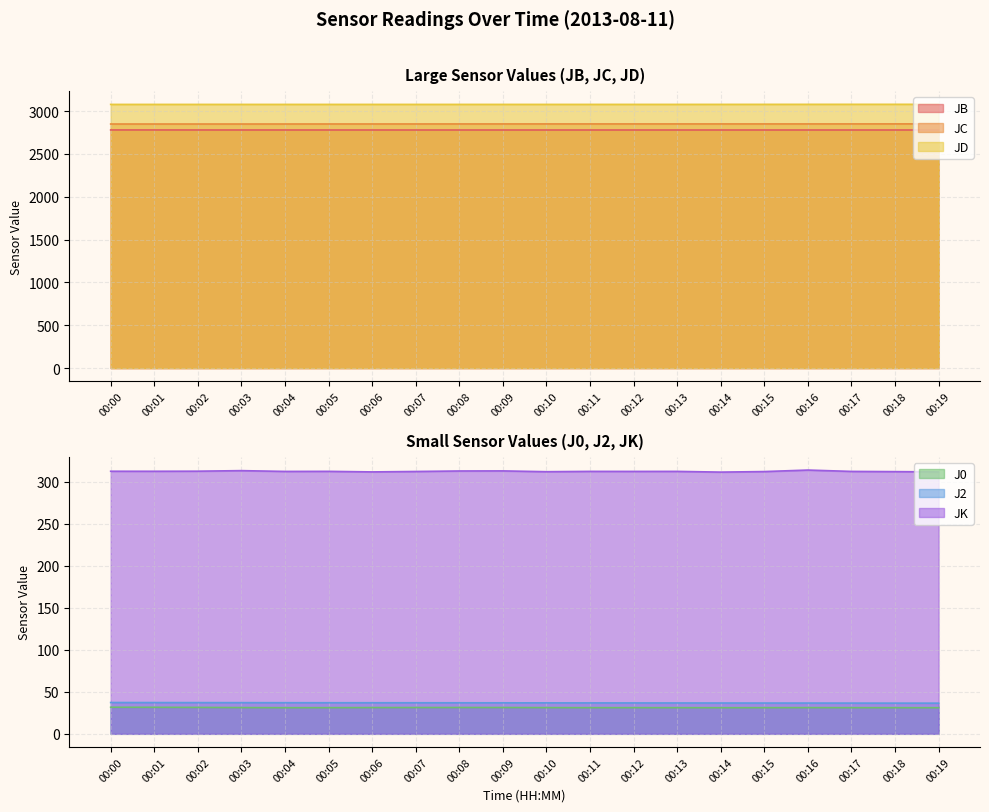

True or false: JC has a value of 2851.0 at 00:13.

True